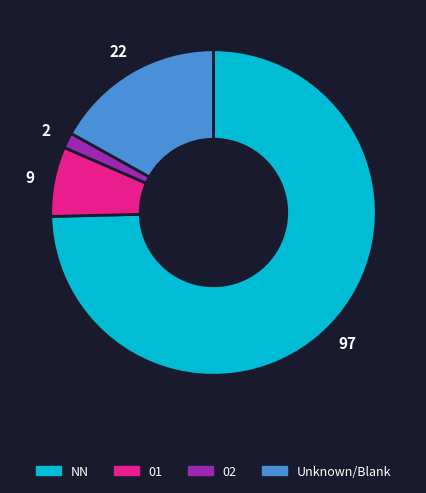

Does any single category account for the majority?

Yes